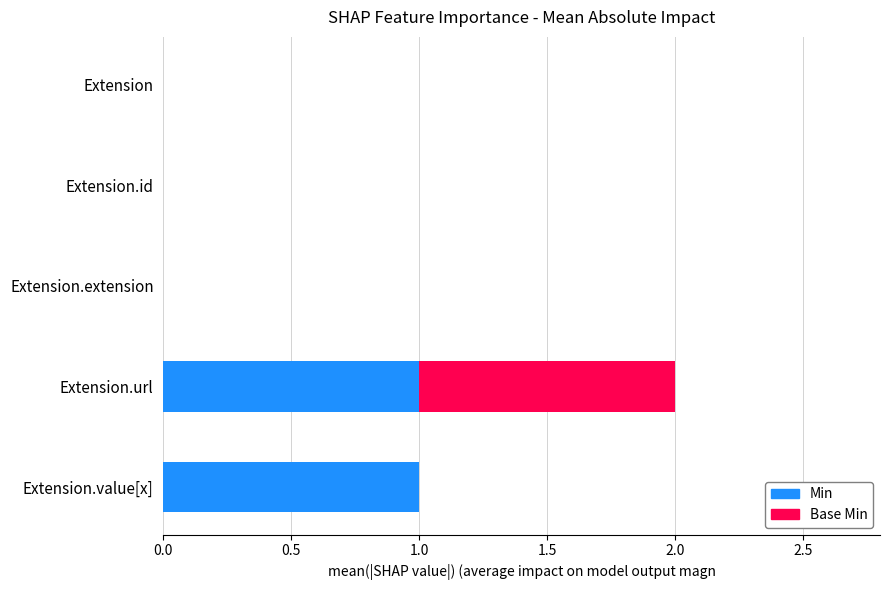

At which category is the sum across all series the highest?

Extension.url